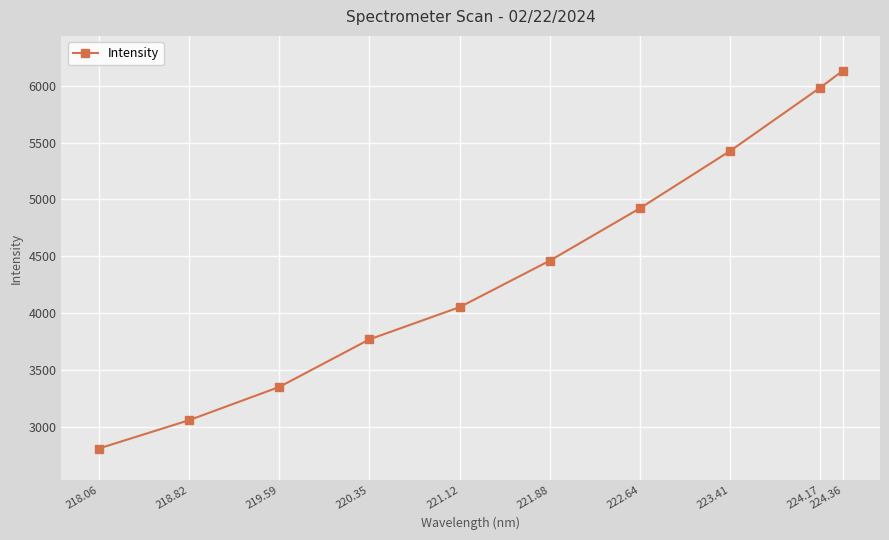

What is the approximate value at 222.64?

4922.5